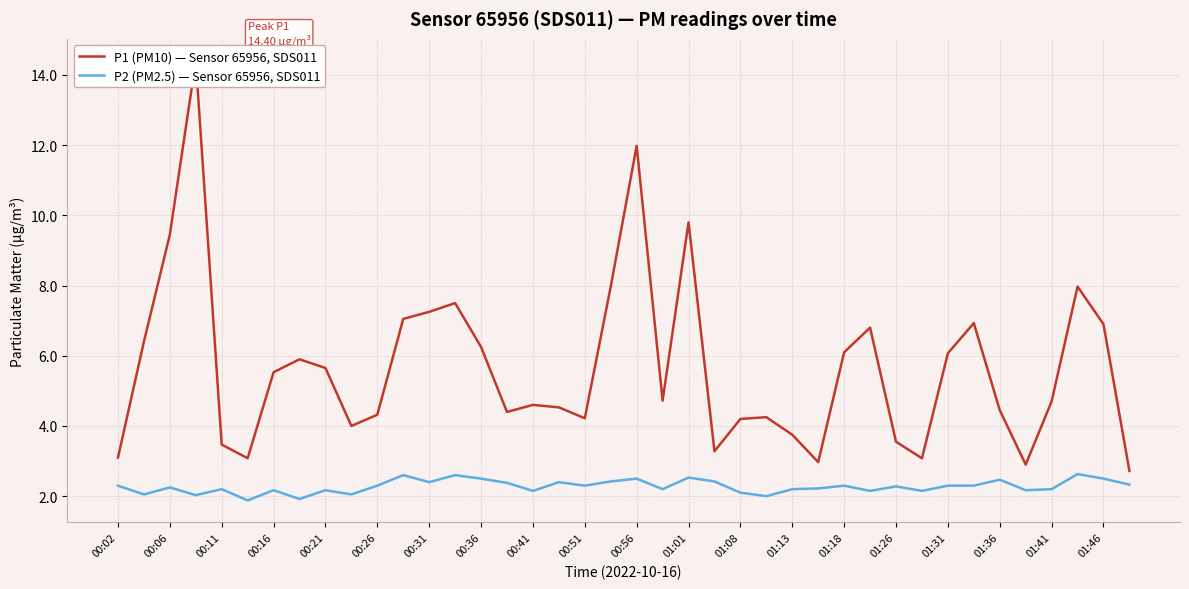

The P2 (PM2.5) — Sensor 65956, SDS011 series shows 3.8 at 01:08. True or false?

False